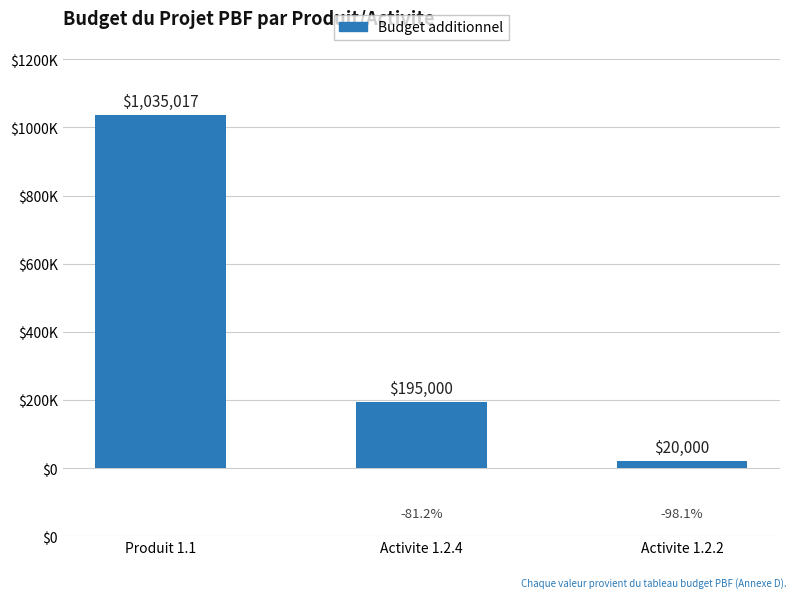

Reading left to right, extract all data points from this chart.

1035017	195000	20000